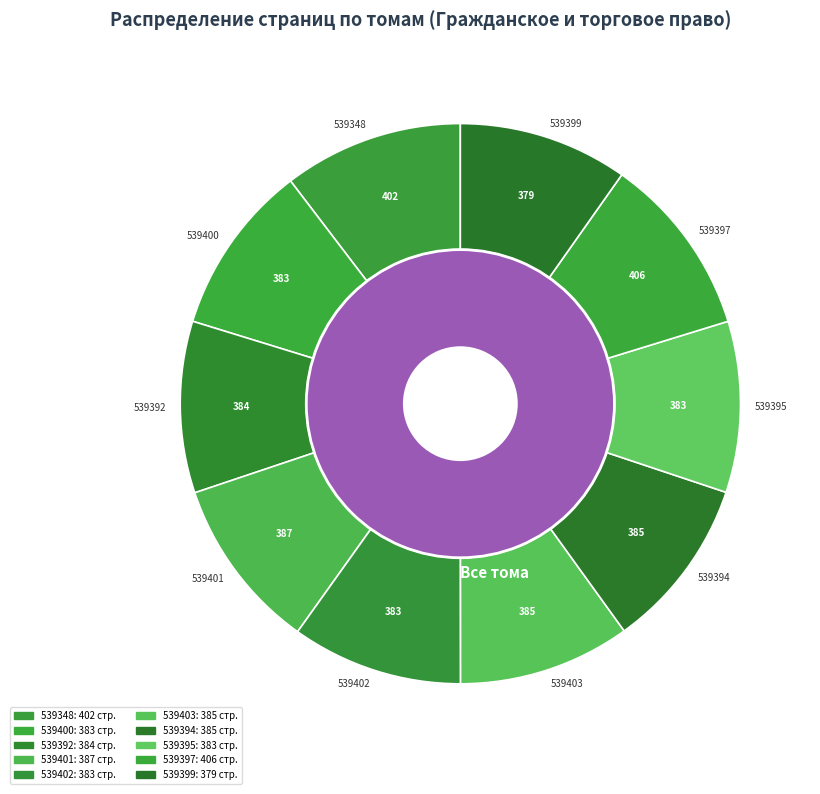

What is the ratio of the value at 539401 to the value at 539394?

1.0